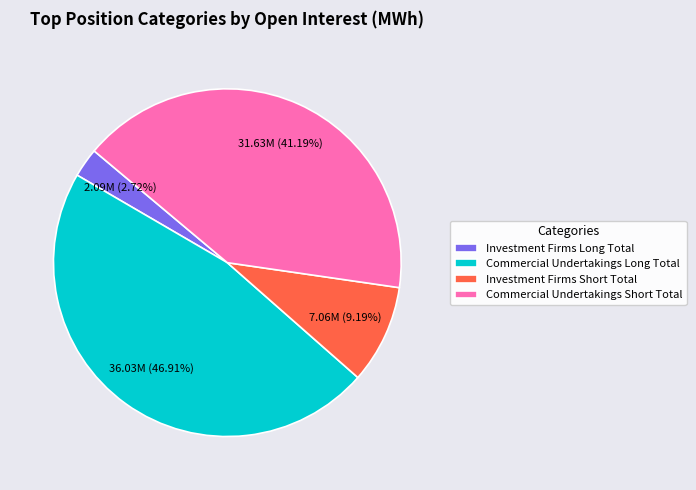

What is the smallest slice in the pie chart?

Investment Firms Long Total